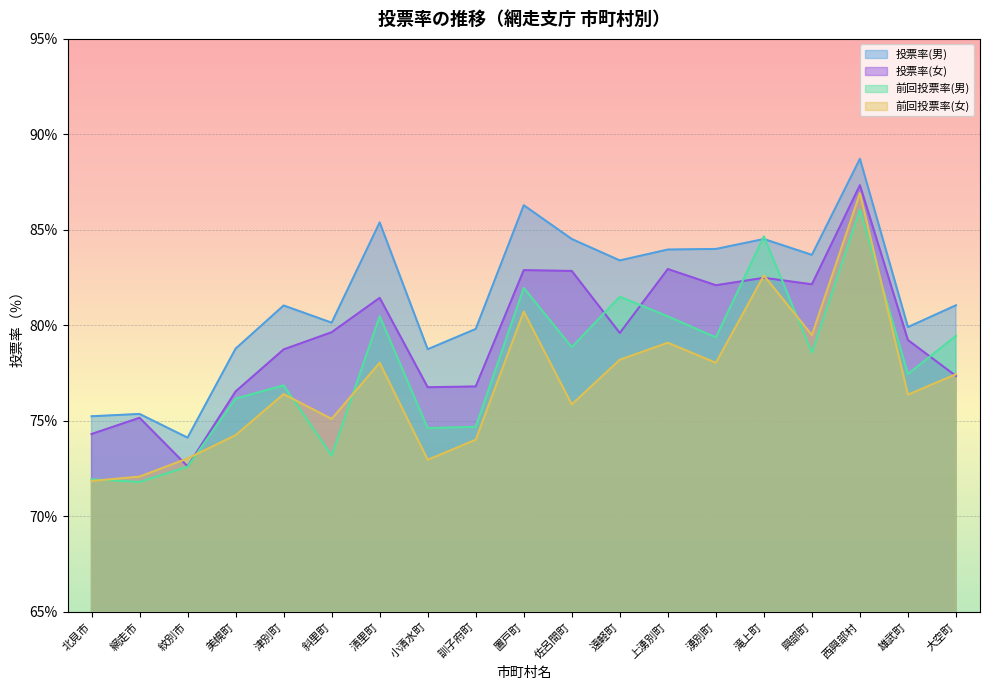

At which label does 前回投票率(男) reach its peak?

西興部村